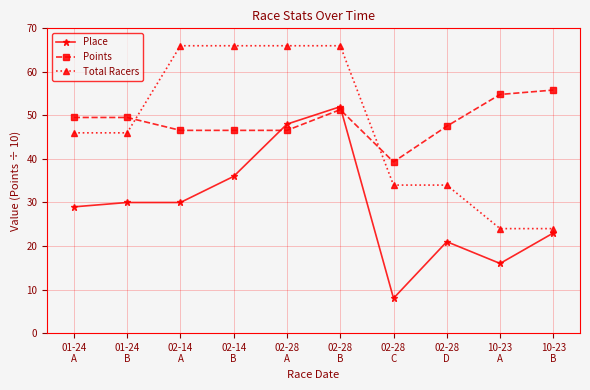

How many lines are shown in the chart?

3